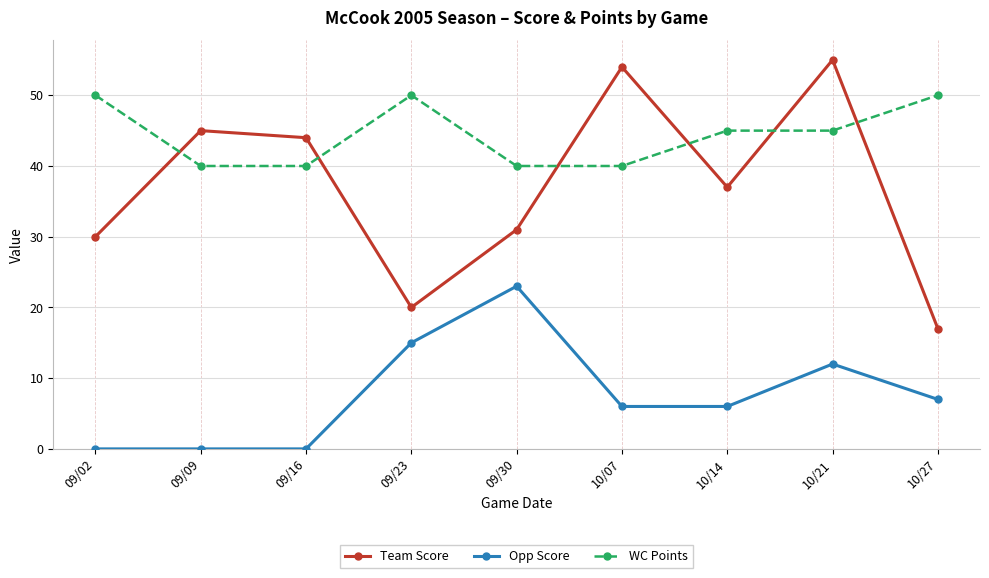

How many series are shown in this chart?

3